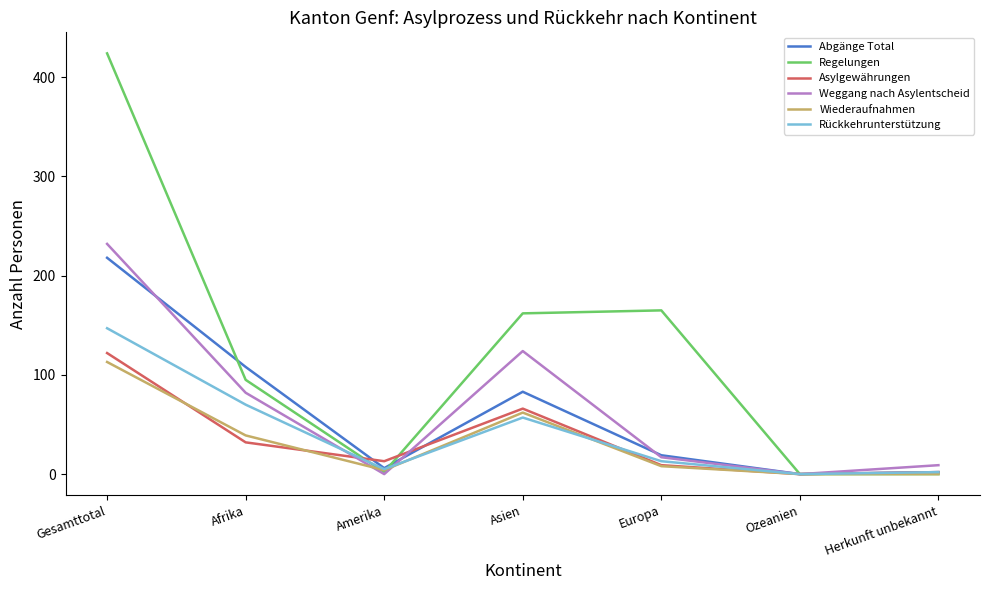

True or false: Weggang nach Asylentscheid has more than 2 interior local peaks.

False